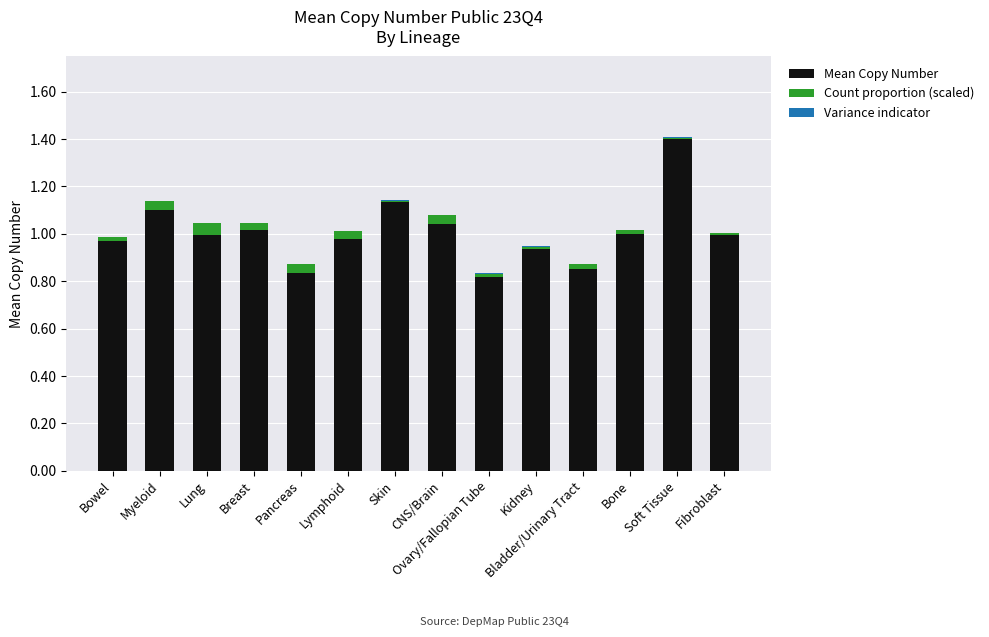

At which category is the sum across all series the highest?

Soft Tissue